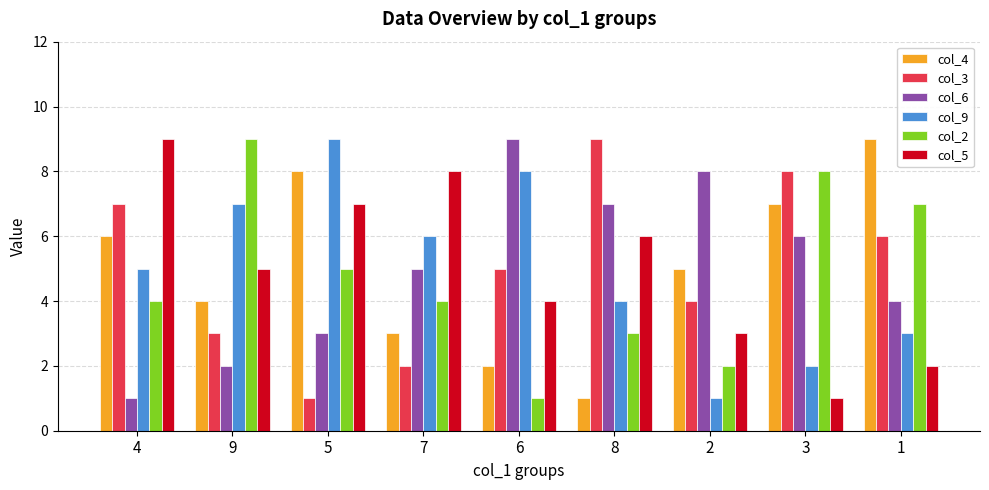

How many data points in col_6 are less than 5?

4